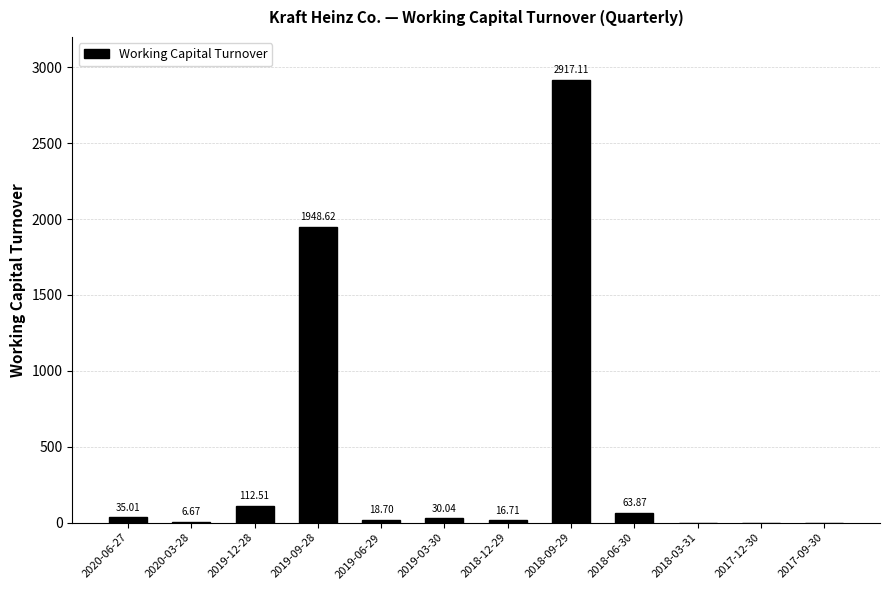

What is the change in value from 2018-12-29 to 2017-12-30?

-16.7